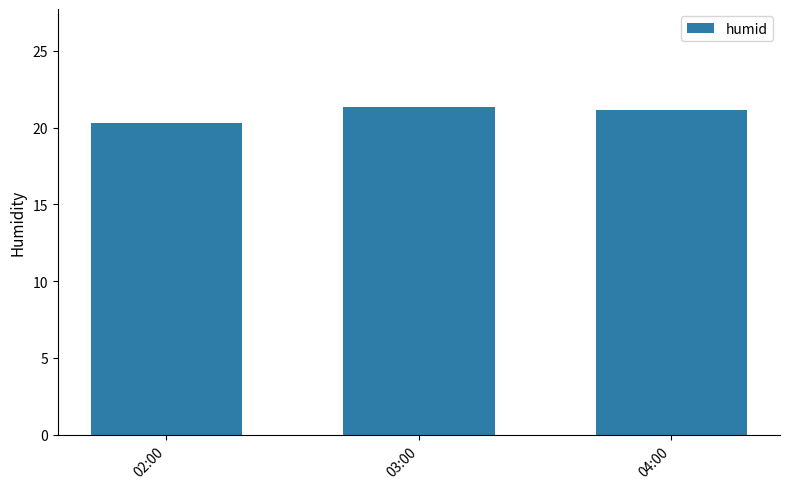

What is the sum of all values?

62.8